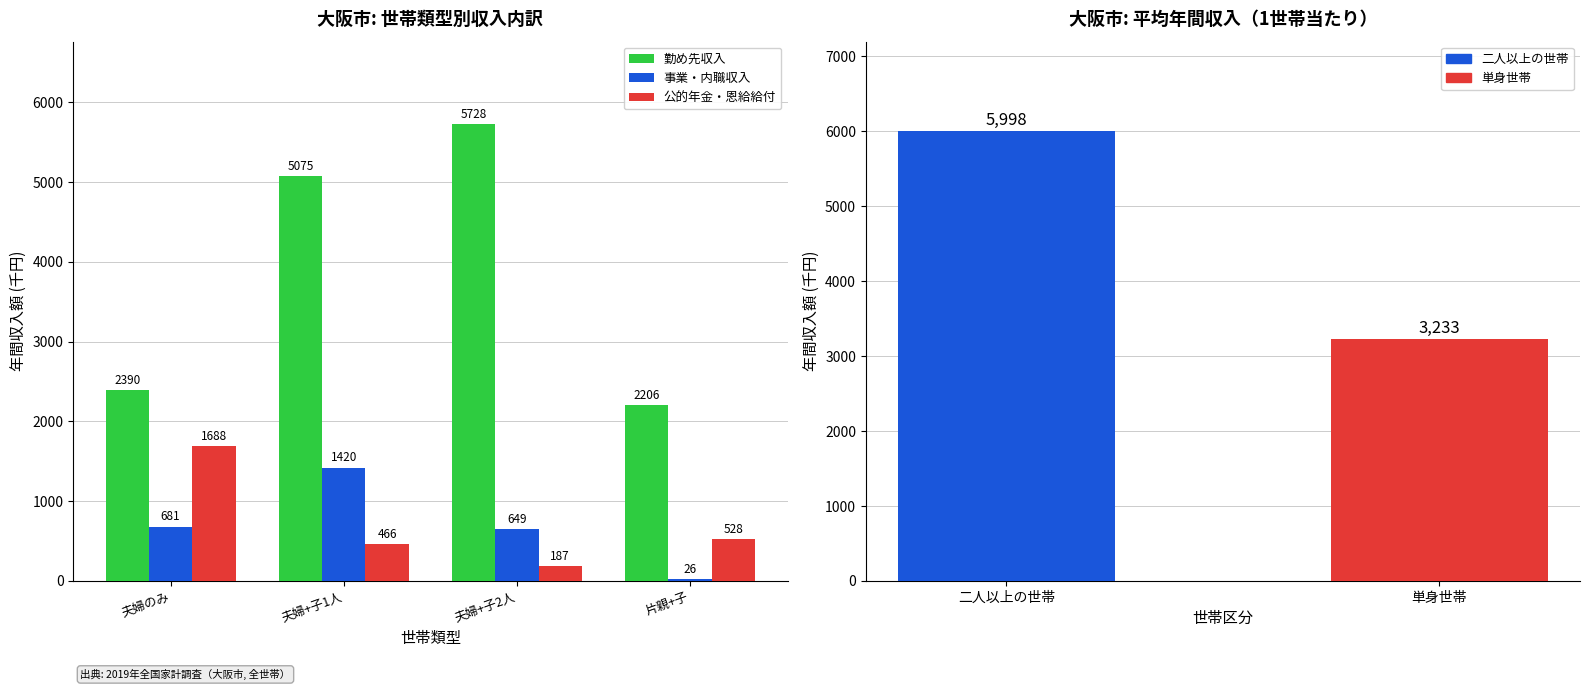

At 片親+子, list the series in order from largest to smallest.

勤め先収入, 公的年金・恩給給付, 事業・内職収入